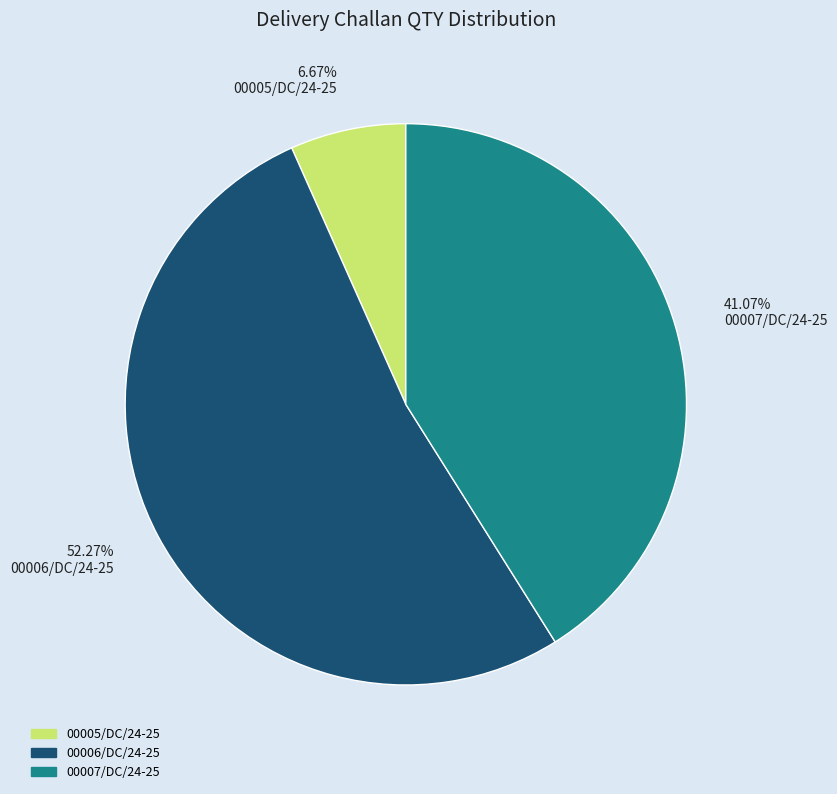

To the nearest percent, what is the difference between the largest and smallest slice percentages?

46%